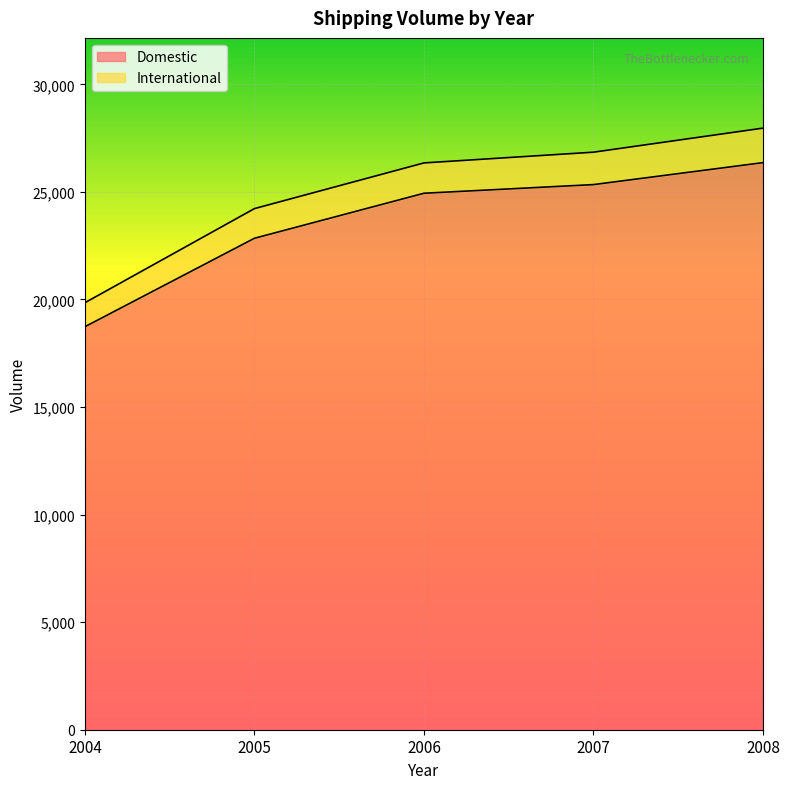

Which category has the highest value across all series?

2008